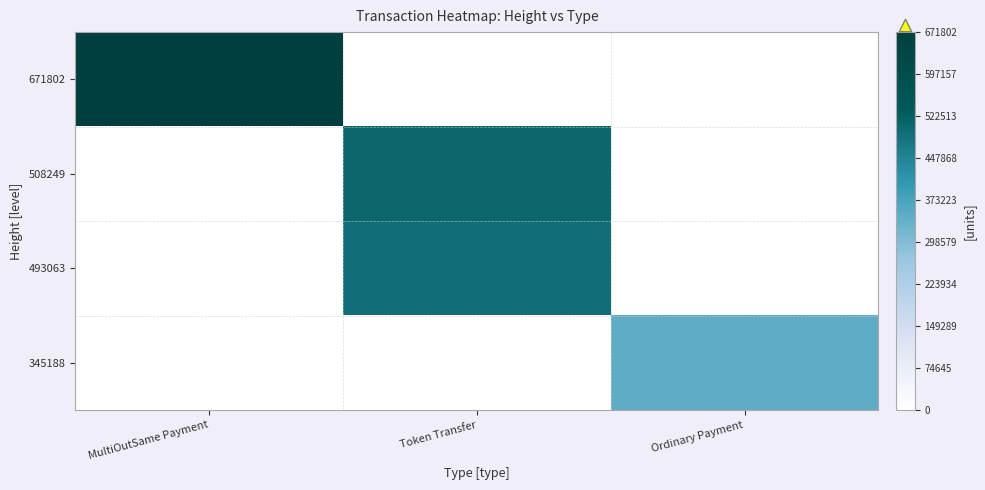

Reading right to left, list all the values displayed in this chart.

671802: Ordinary Payment=0	Token Transfer=0	MultiOutSame Payment=671802
508249: Ordinary Payment=0	Token Transfer=508249	MultiOutSame Payment=0
493063: Ordinary Payment=0	Token Transfer=493063	MultiOutSame Payment=0
345188: Ordinary Payment=345188	Token Transfer=0	MultiOutSame Payment=0